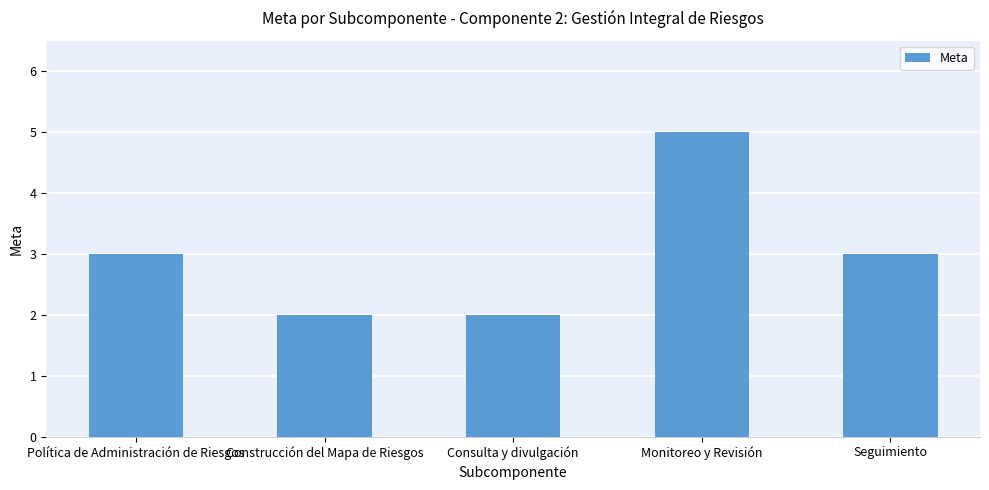

What value does the data have at Política de Administración de Riesgos?

3